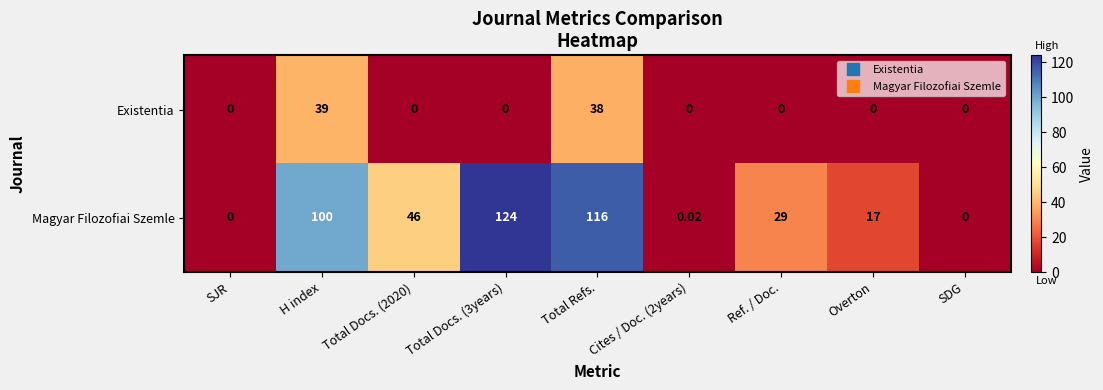

Which series has the widest spread of values?

Magyar Filozofiai Szemle